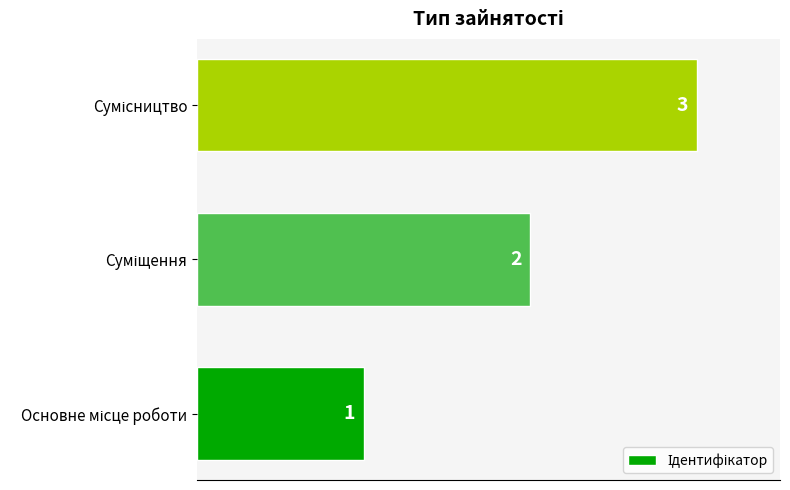

What is the maximum value shown in the chart?

3